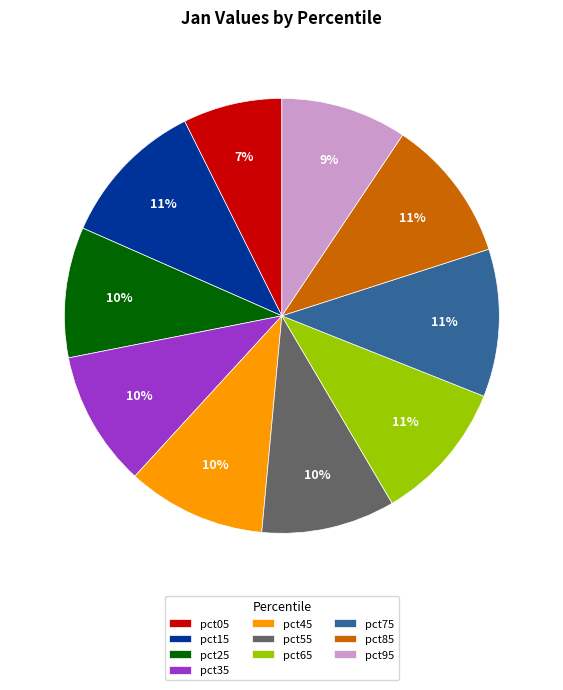

To the nearest percent, what is the difference between the largest and smallest slice percentages?

4%